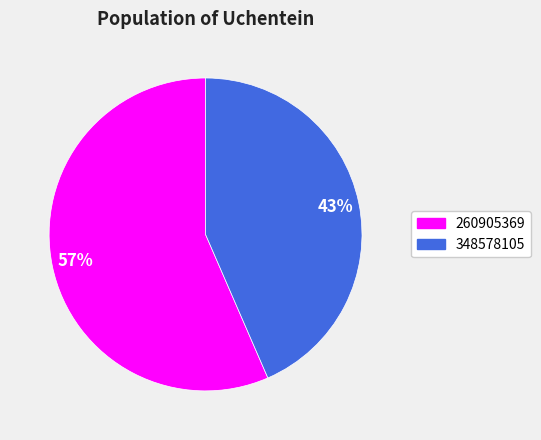

Do 348578105 and 260905369 together represent more than half of the pie?

Yes